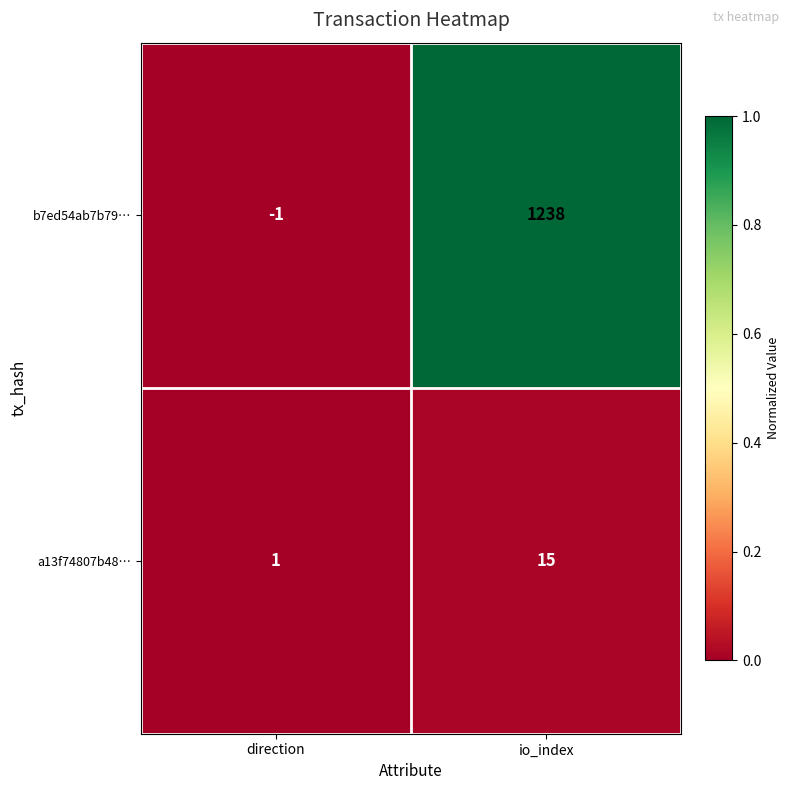

True or false: b7ed54ab7b79… has a value of -1 at direction.

True